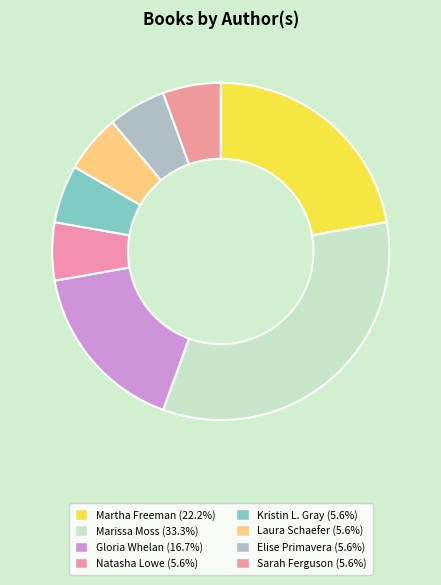

How many segments does this pie chart have?

8